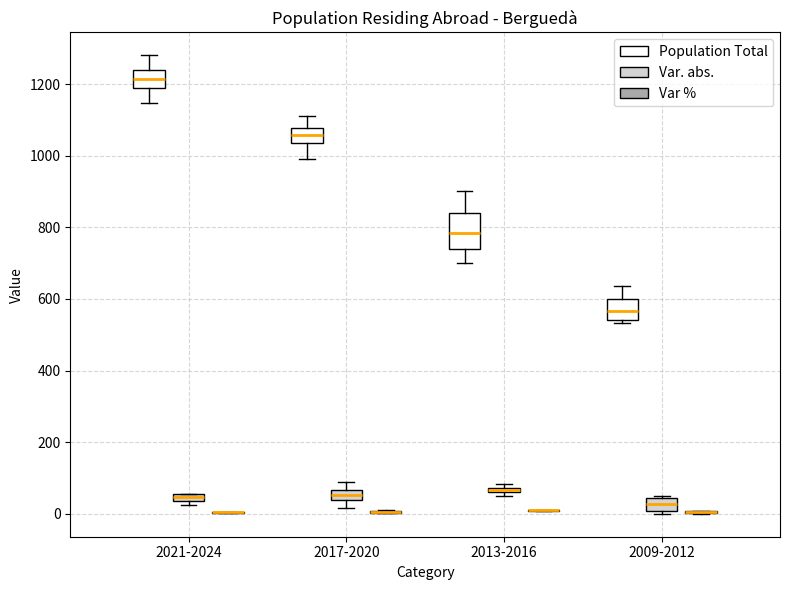

Comparing the boxes themselves (not the whiskers), which one is the tallest?

2013-2016 (Population Total)